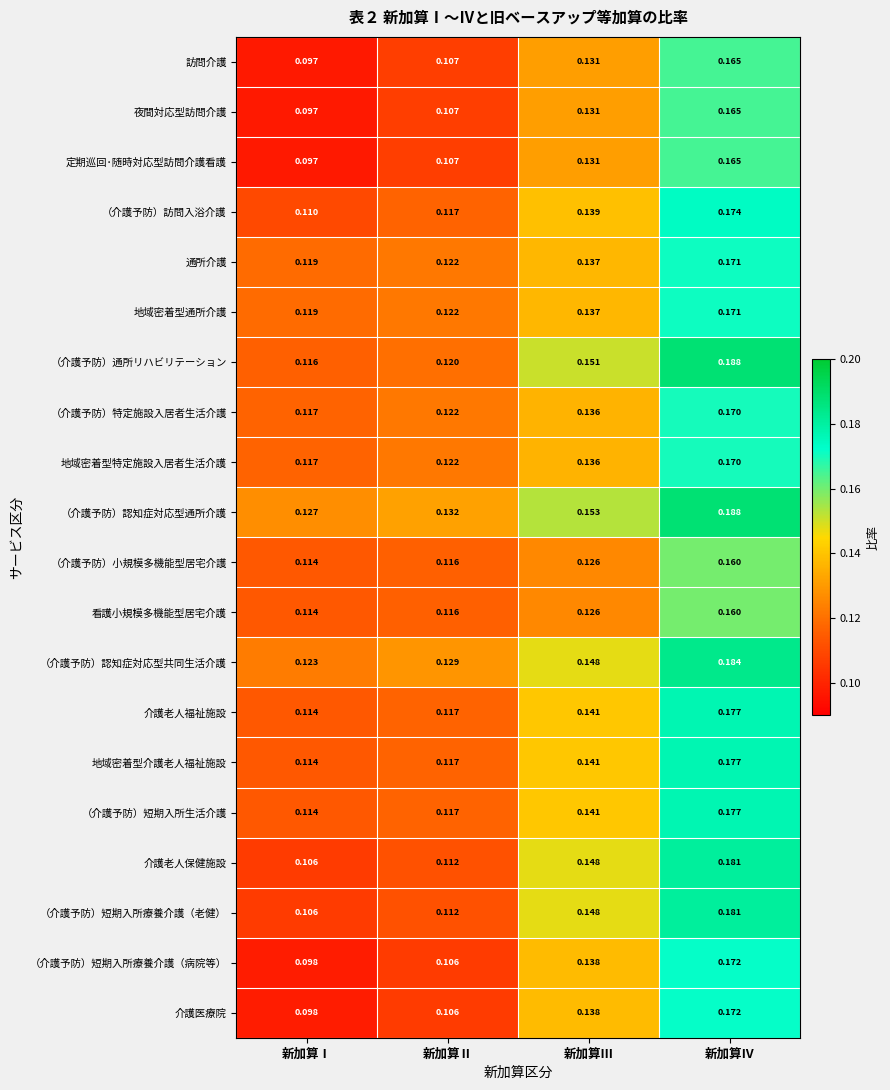

Between 新加算Ⅲ and 新加算Ⅳ, which series saw the biggest shift?

（介護予防）通所リハビリテーション